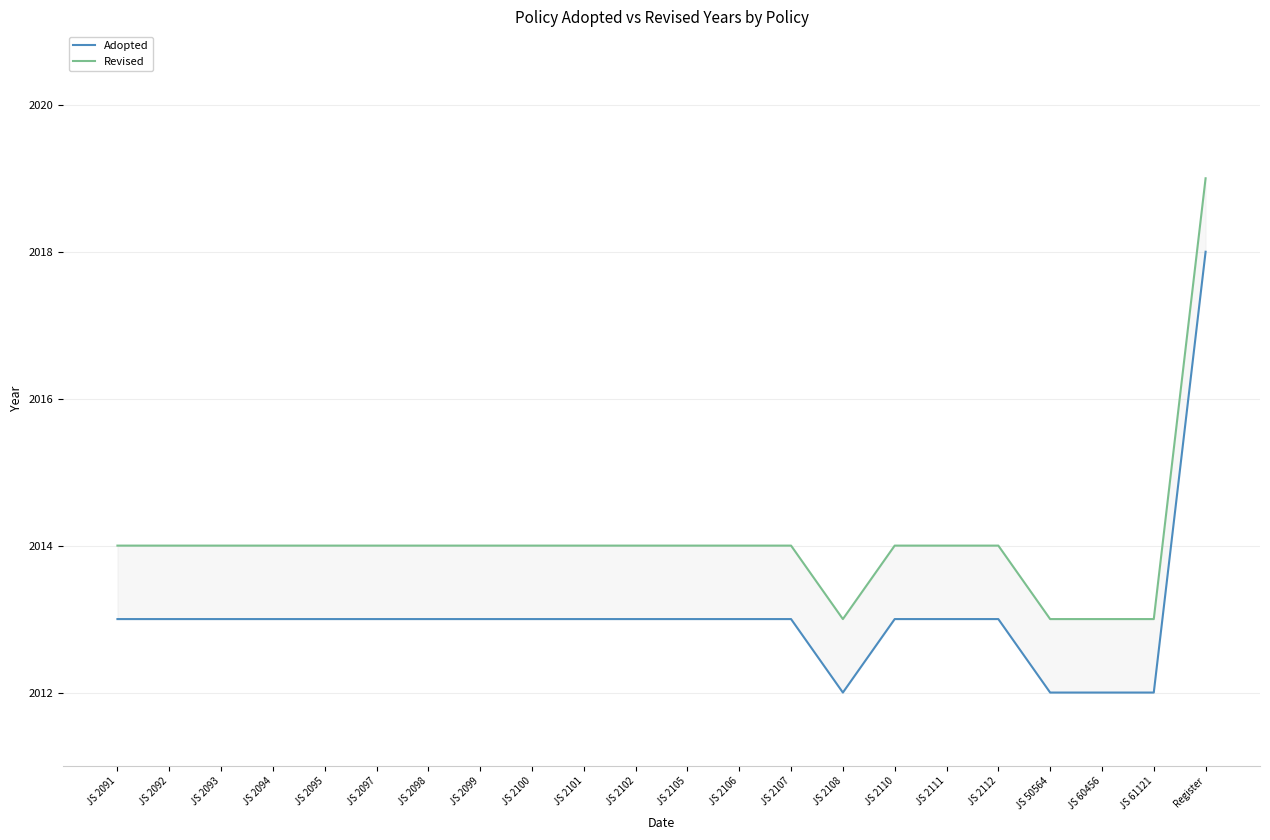

Which series has the largest total across all categories?

Revised